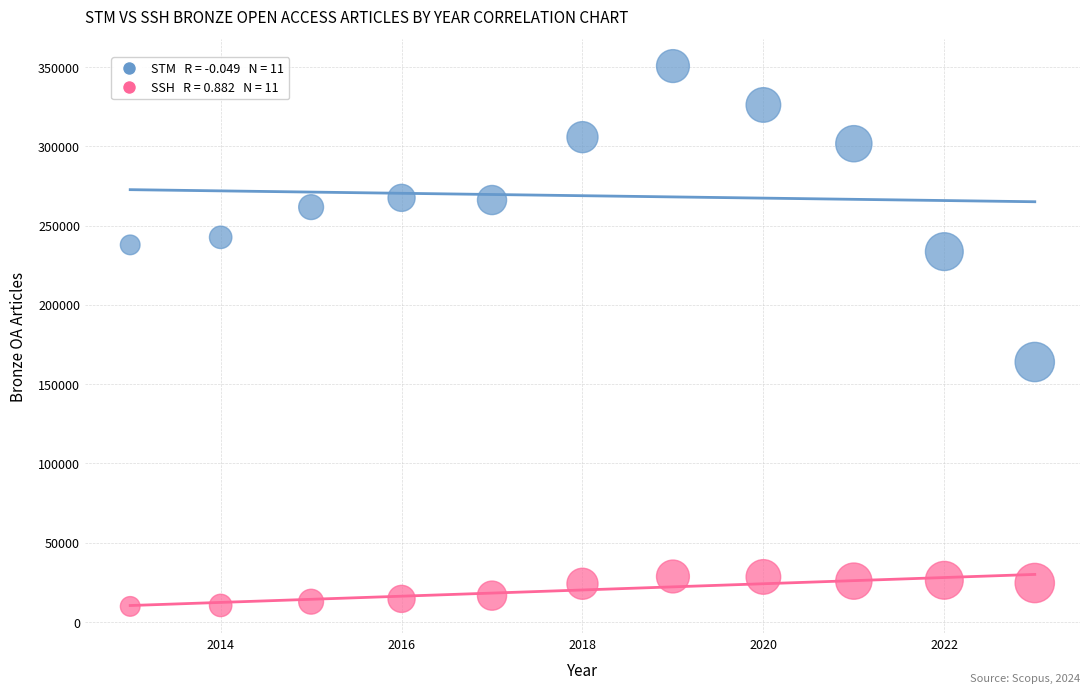

Across all data points, what is the range of Y values (max minus min)?

340782